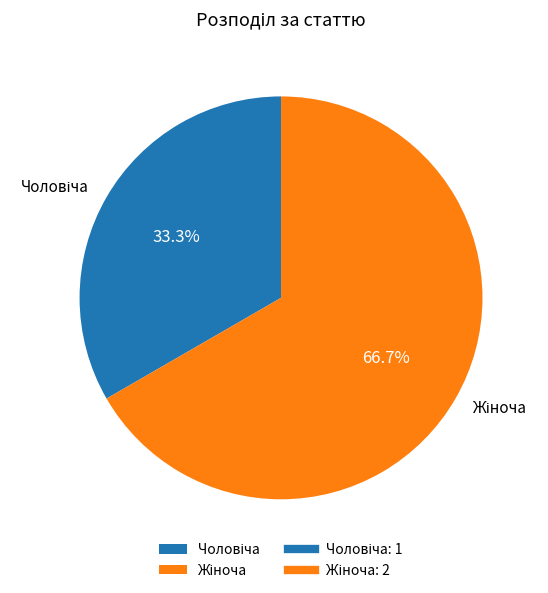

Does any single category account for the majority?

Yes